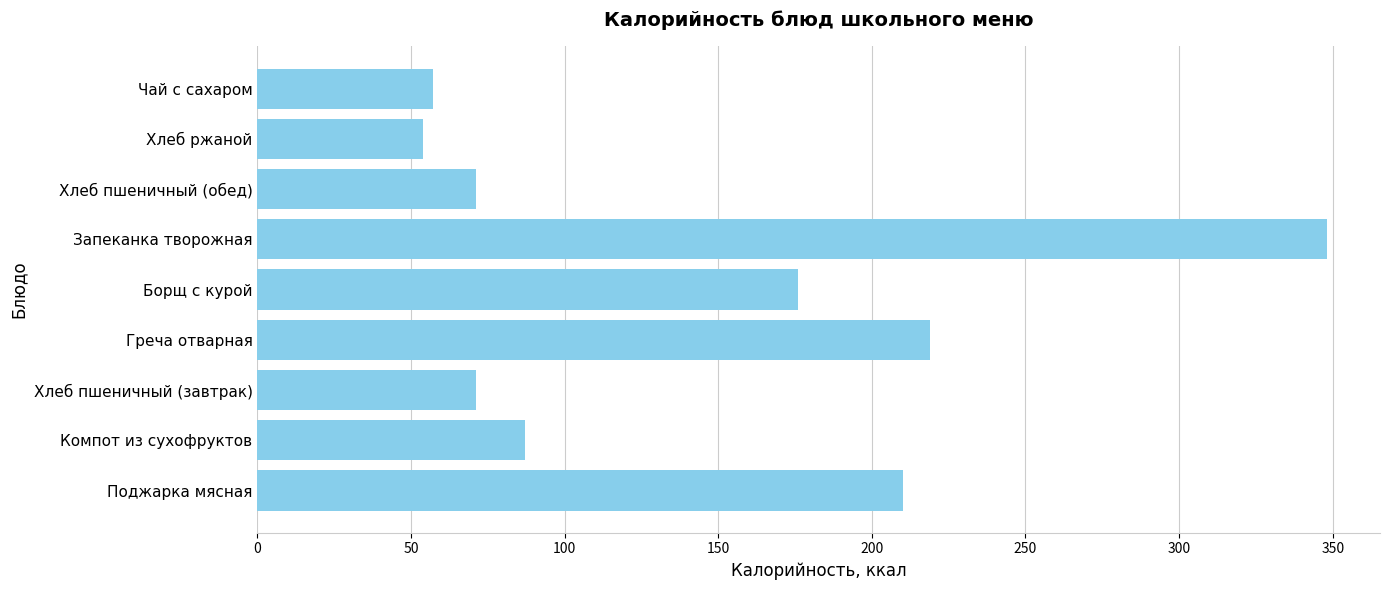

Which label corresponds to the largest value in the chart?

Запеканка творожная